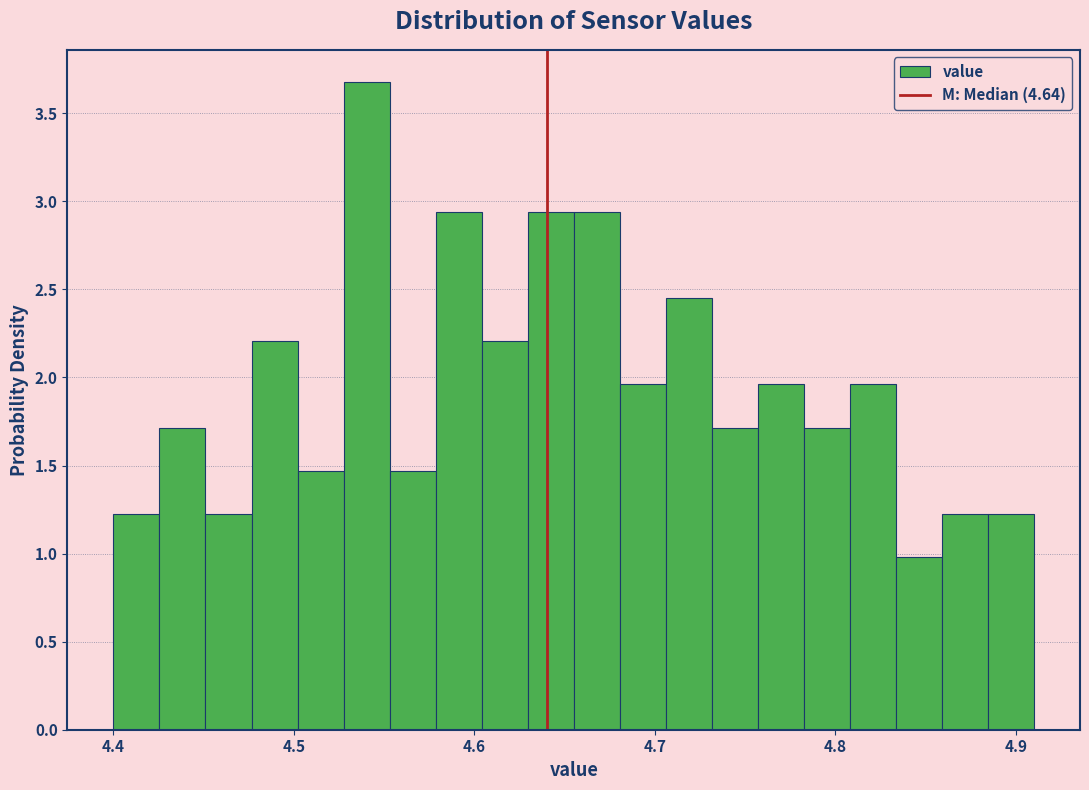

Read against the x-axis, roughly where is the centre of the tallest bar?

4.54